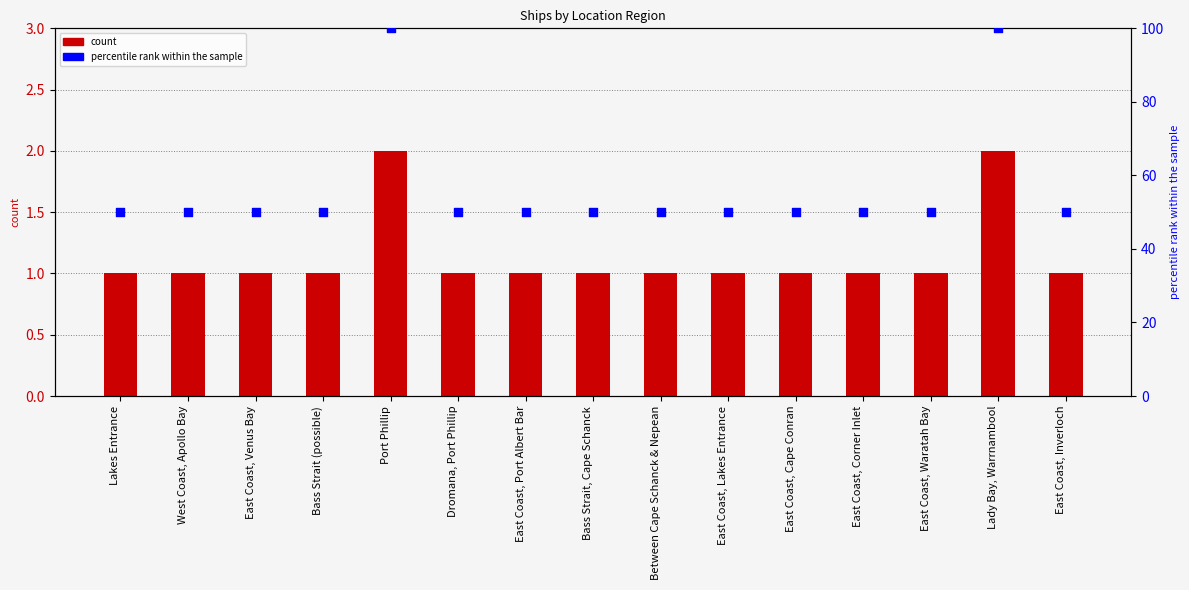

Which series has the largest total across all categories?

percentile rank within the sample